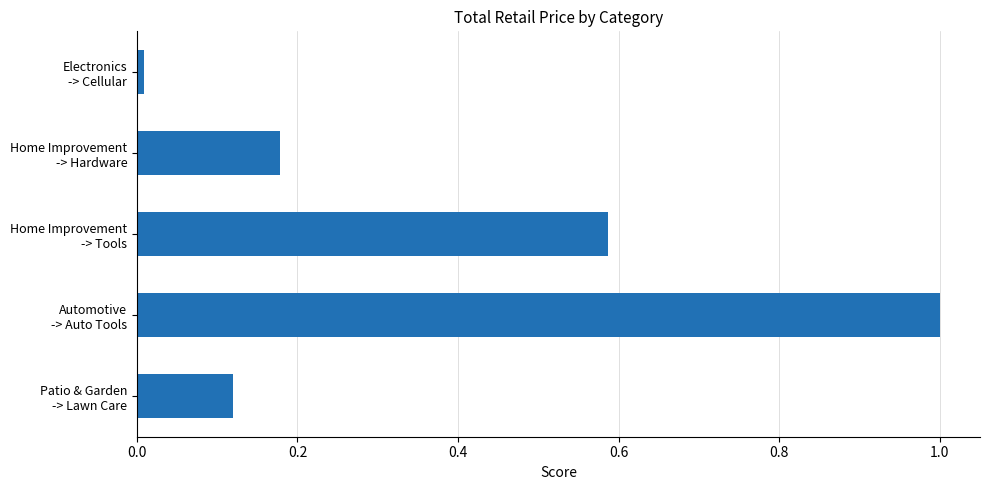

Rank the categories by value from highest to lowest.

Automotive
-> Auto Tools, Home Improvement
-> Tools, Home Improvement
-> Hardware, Patio & Garden
-> Lawn Care, Electronics
-> Cellular